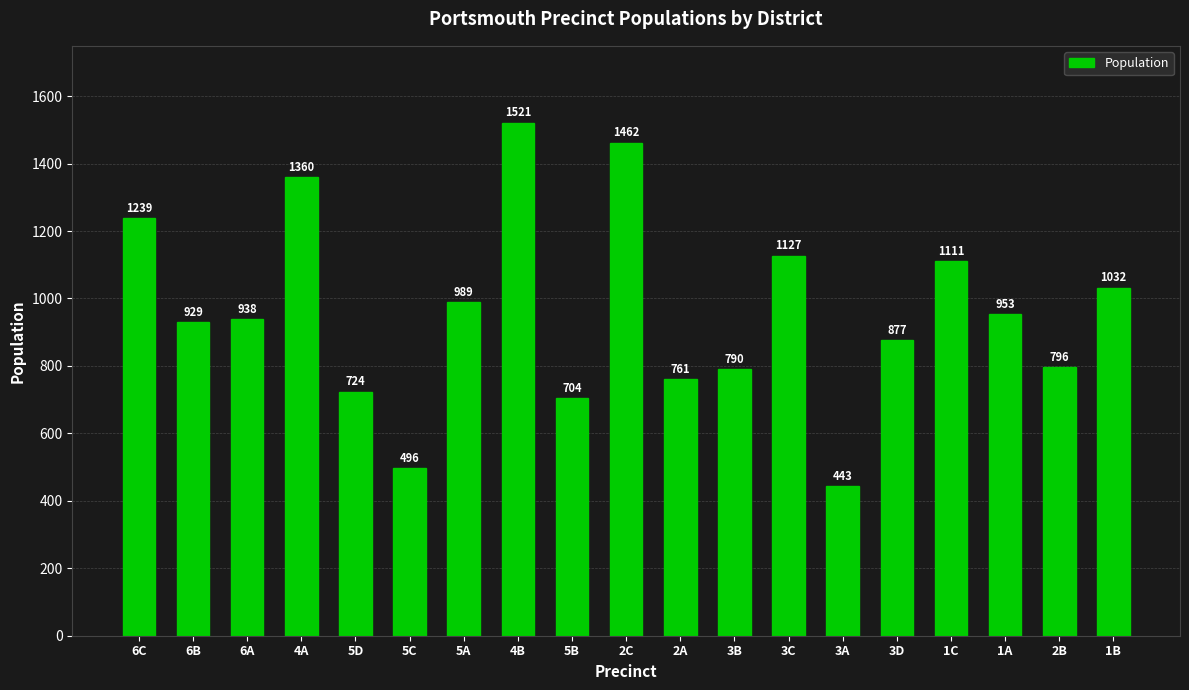

Between 2C and 5B, which is larger?

2C